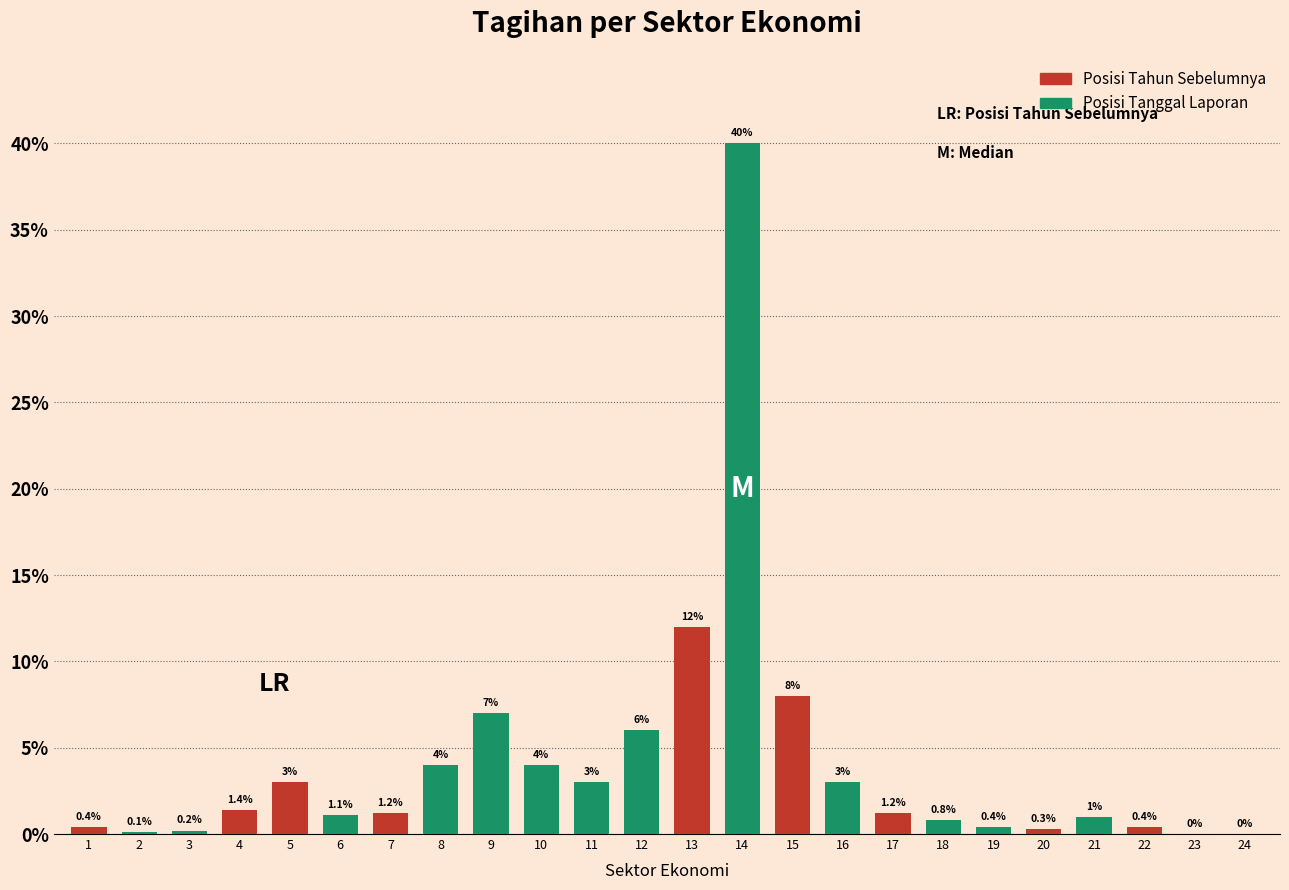

Reading left to right, what are all the values shown in this chart?

1=0.4	2=0.1	3=0.2	4=1.4	5=3.0	6=1.1	7=1.2	8=4.0	9=7.0	10=4.0	11=3.0	12=6.0	13=12.0	14=40.0	15=8.0	16=3.0	17=1.2	18=0.8	19=0.4	20=0.3	21=1.0	22=0.4	23=0.0	24=0.0